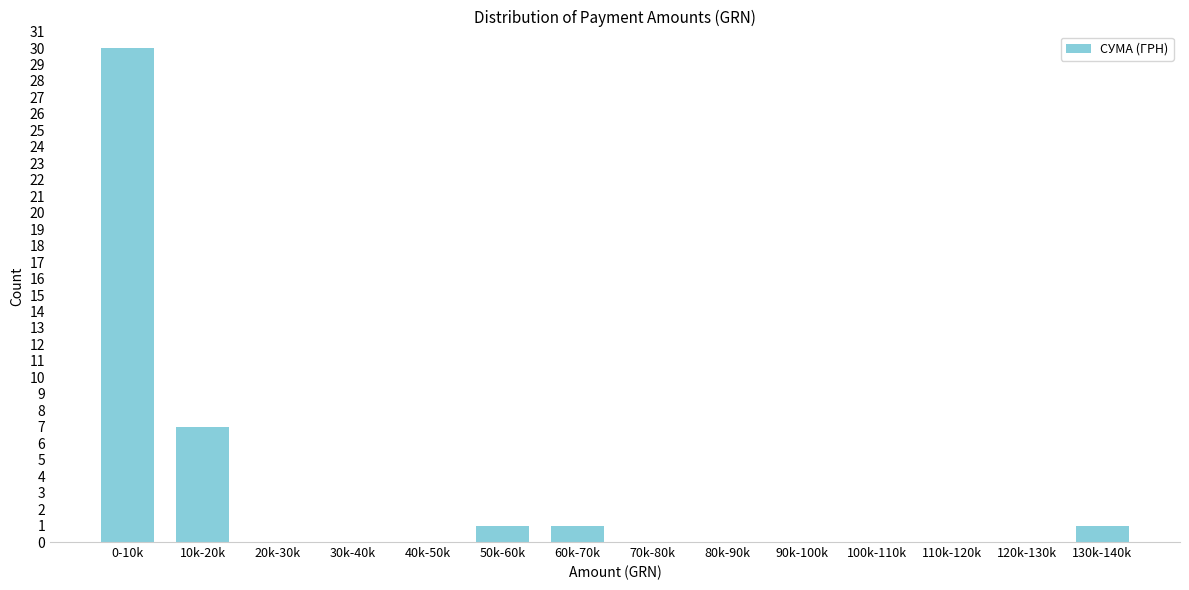

Reading left to right, list all the values displayed in this chart.

0-10k=30	10k-20k=7	20k-30k=0	30k-40k=0	40k-50k=0	50k-60k=1	60k-70k=1	70k-80k=0	80k-90k=0	90k-100k=0	100k-110k=0	110k-120k=0	120k-130k=0	130k-140k=1